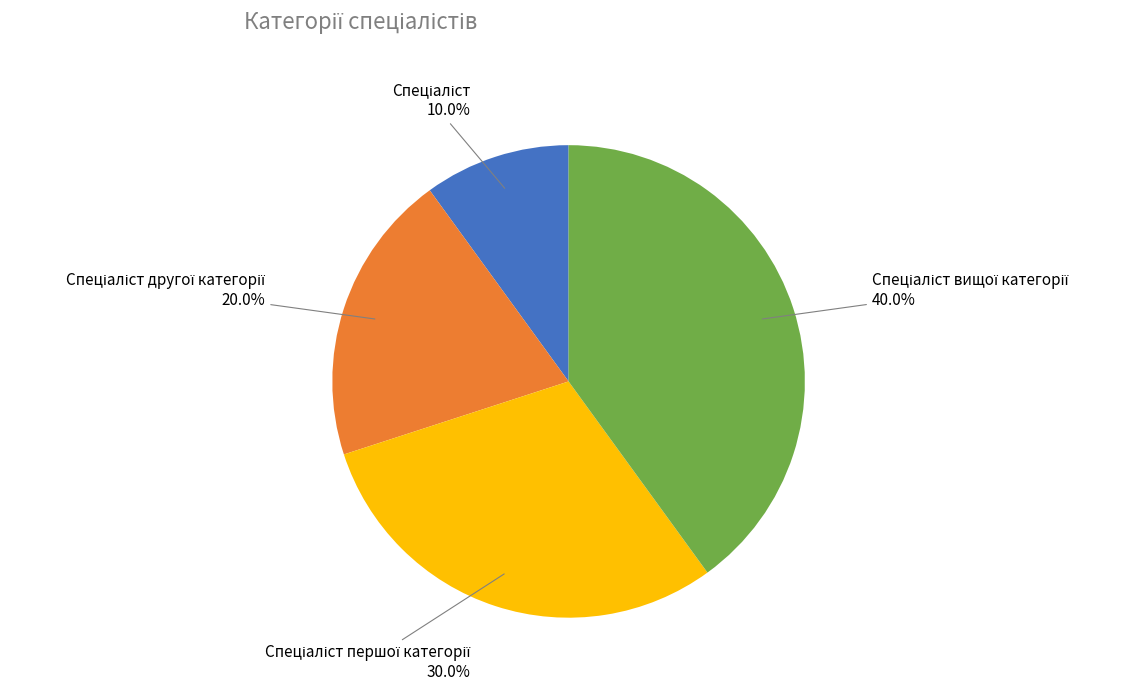

Is there any slice that represents more than half of the pie?

No